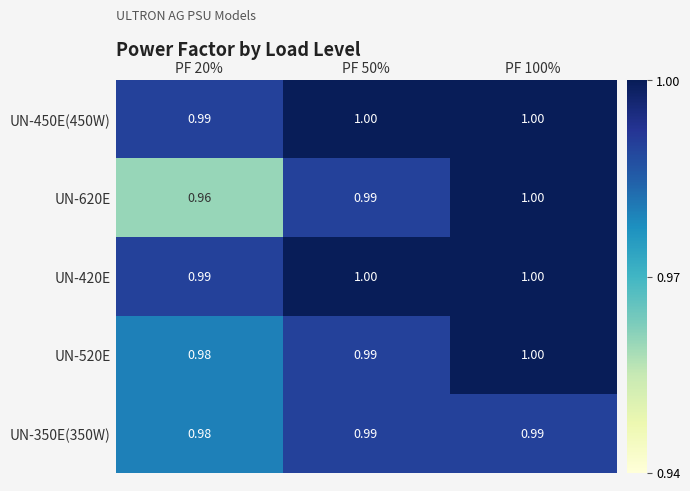

Is the value of UN-420E at PF 50% greater than the value of UN-350E(350W) at PF 100%?

Yes